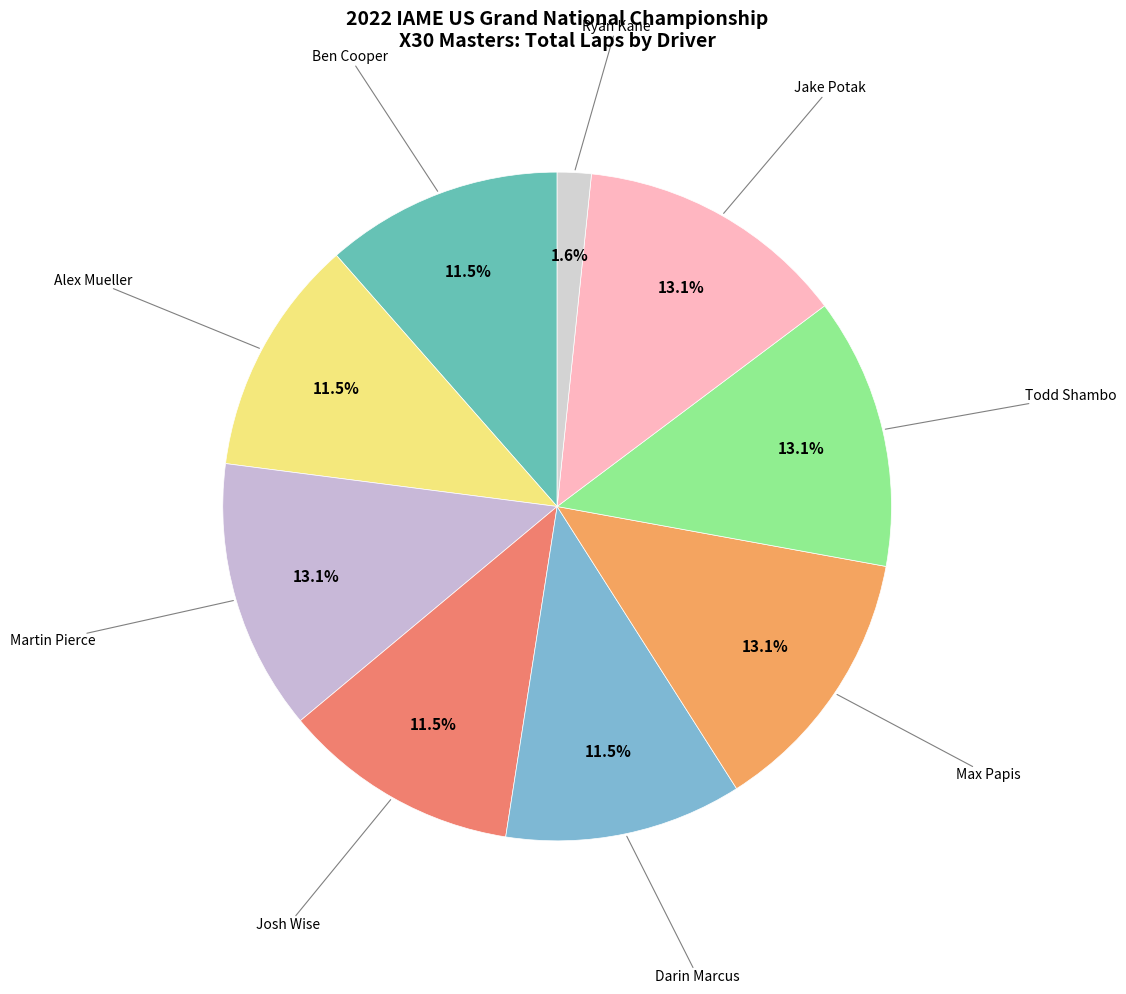

Count the number of slices in the pie.

9